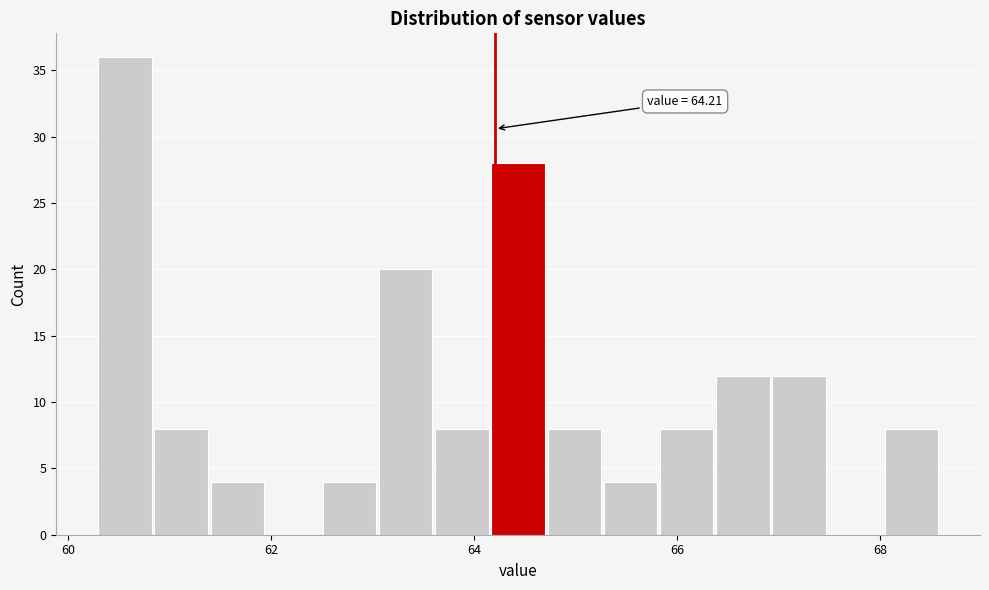

Around what value on the x-axis is the tallest bar? Give the approximate position of its centre, as read against the axis.

60.6